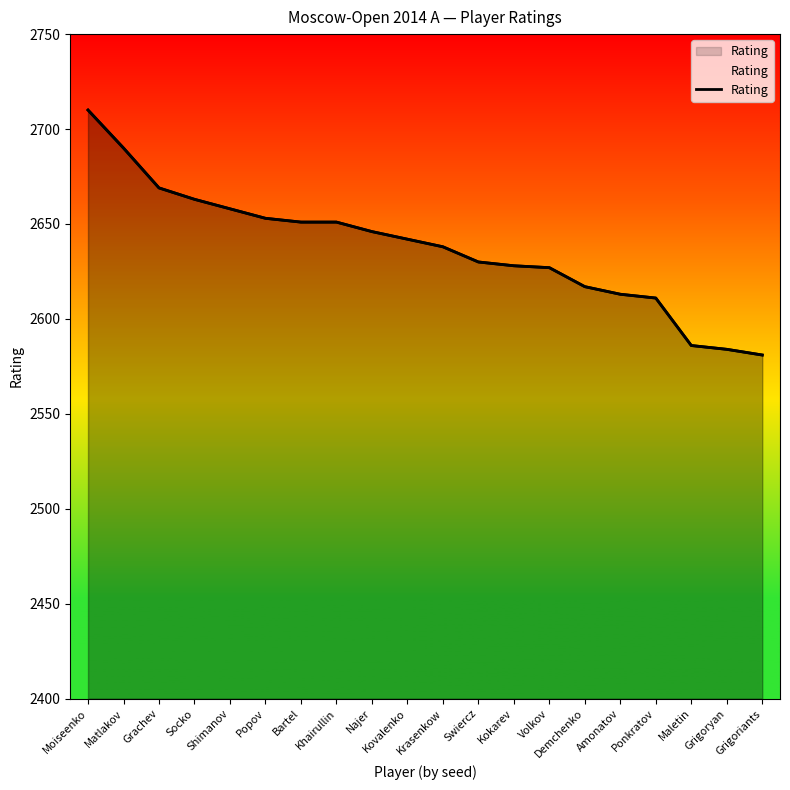

What is the maximum value shown in the chart?

2710